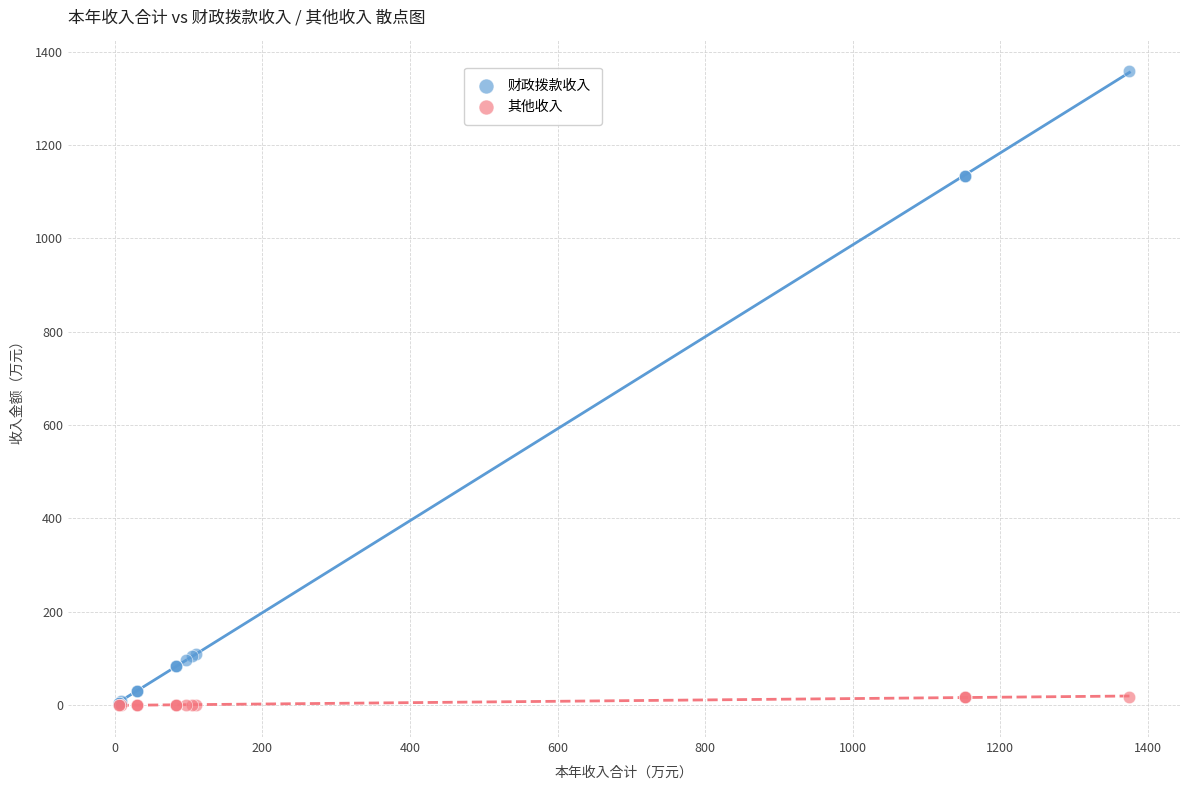

What are all the series names shown in the legend?

财政拨款收入, 其他收入